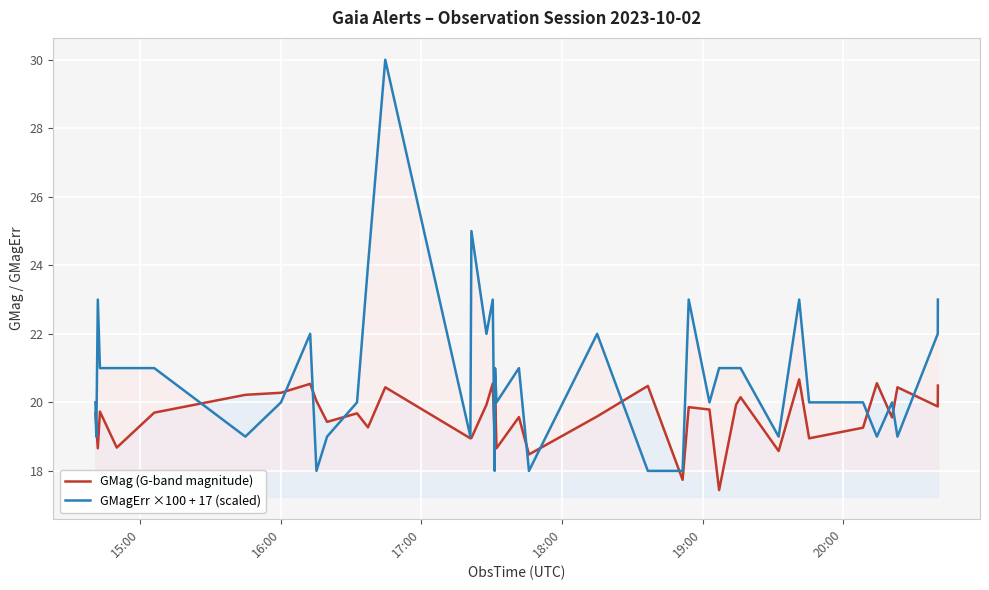

How many values in the GMag (G-band magnitude) series exceed 19?

29